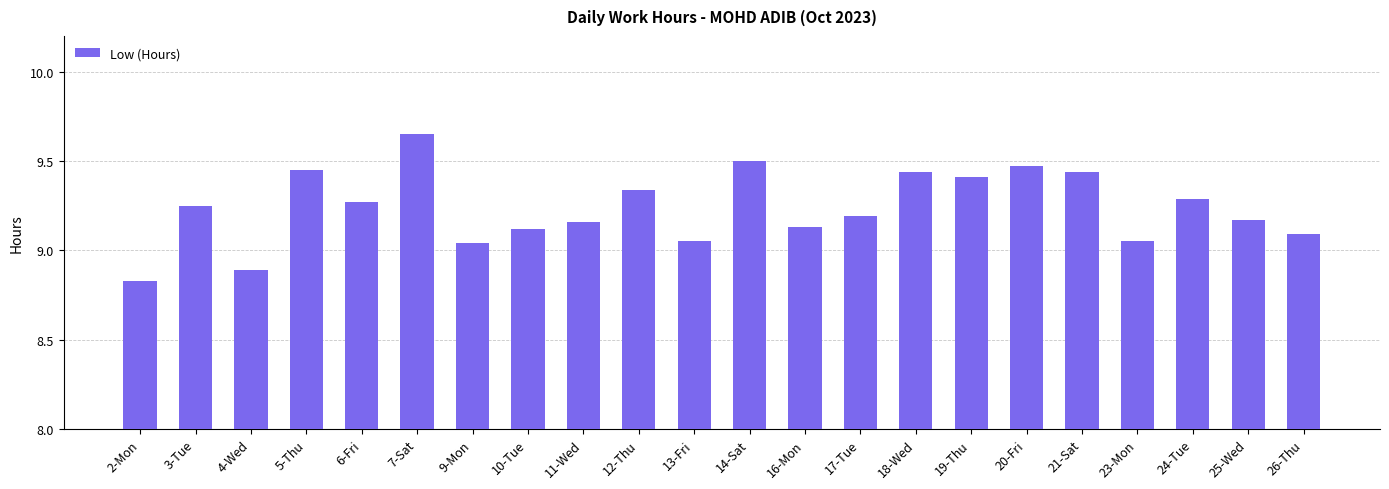

Which category has the lowest value across all series?

2-Mon